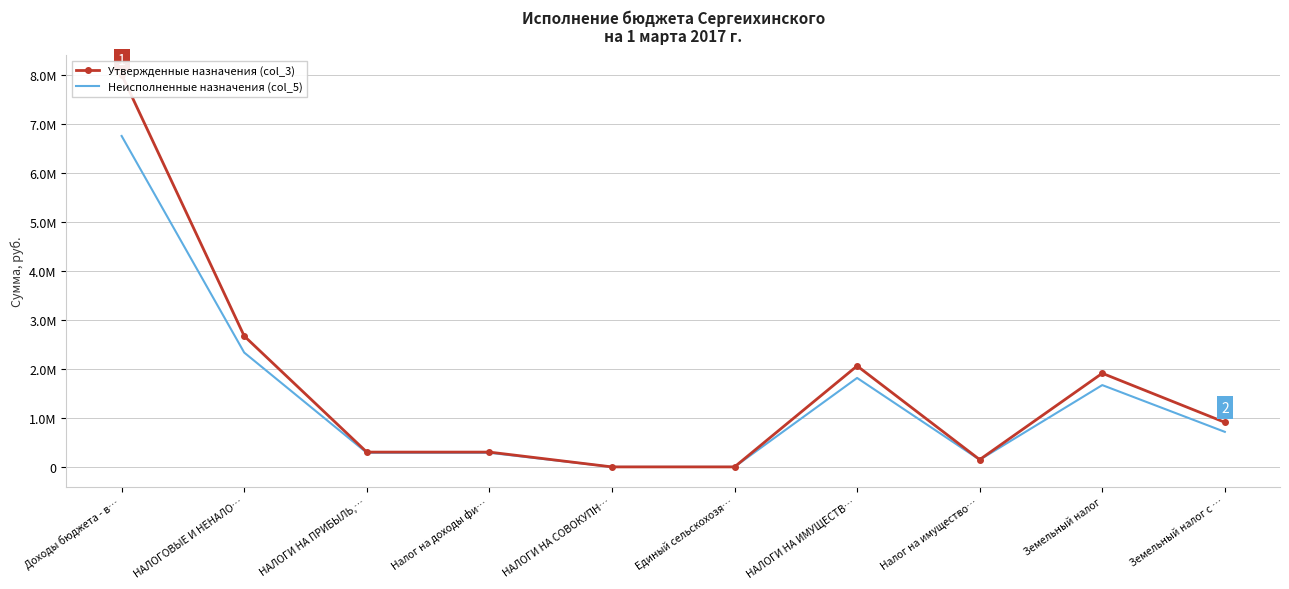

What is the label of the 9th point from the right?

НАЛОГОВЫЕ И НЕНАЛО…